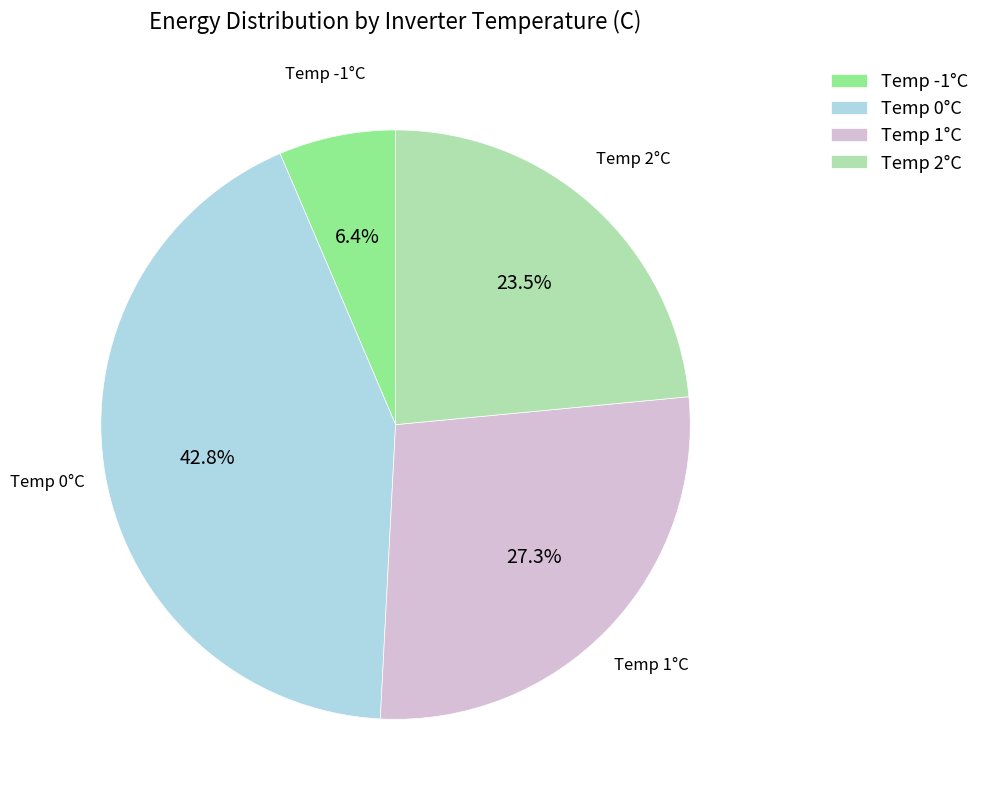

To the nearest percent, what is the average slice percentage?

25%